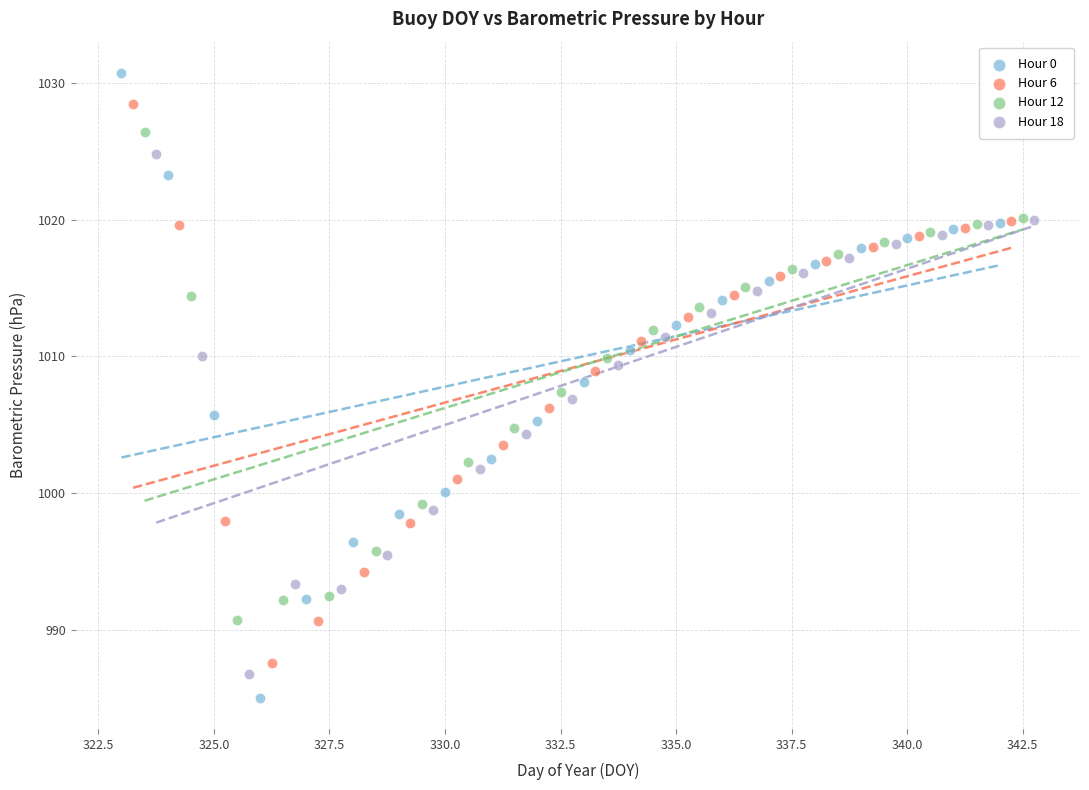

Which series reaches the minimum Y coordinate?

Hour 0